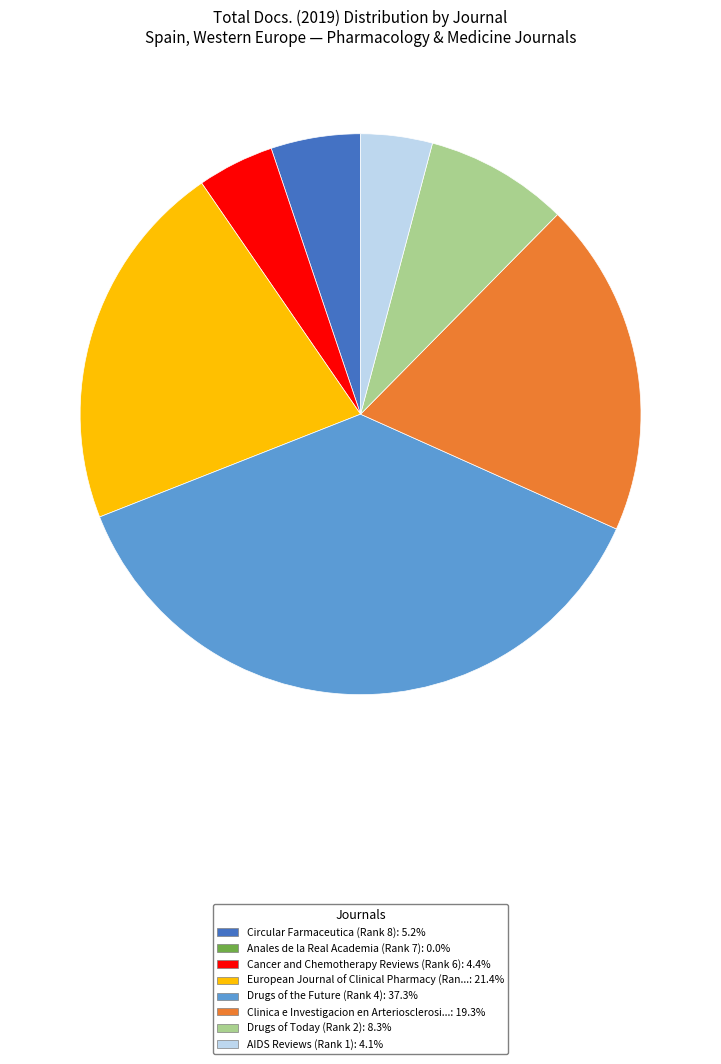

Is there any slice that represents more than half of the pie?

No